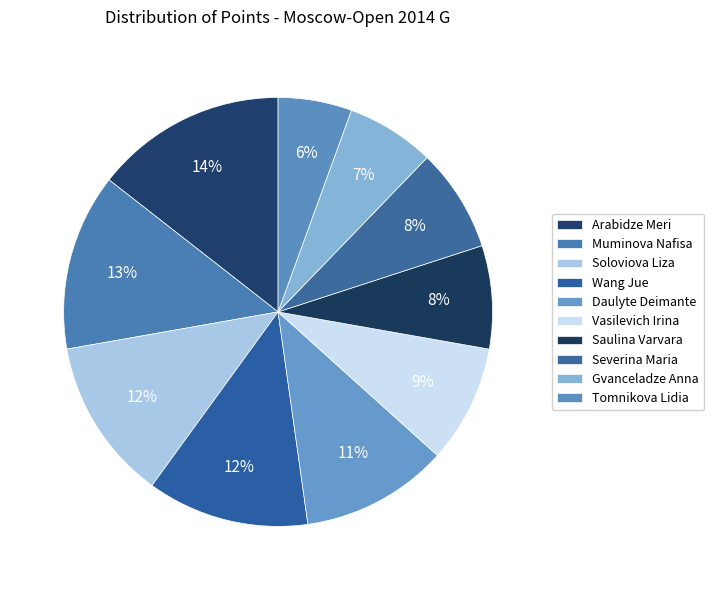

Rank the categories by value from highest to lowest.

Arabidze Meri, Muminova Nafisa, Soloviova Liza, Wang Jue, Daulyte Deimante, Vasilevich Irina, Saulina Varvara, Severina Maria, Gvanceladze Anna, Tomnikova Lidia